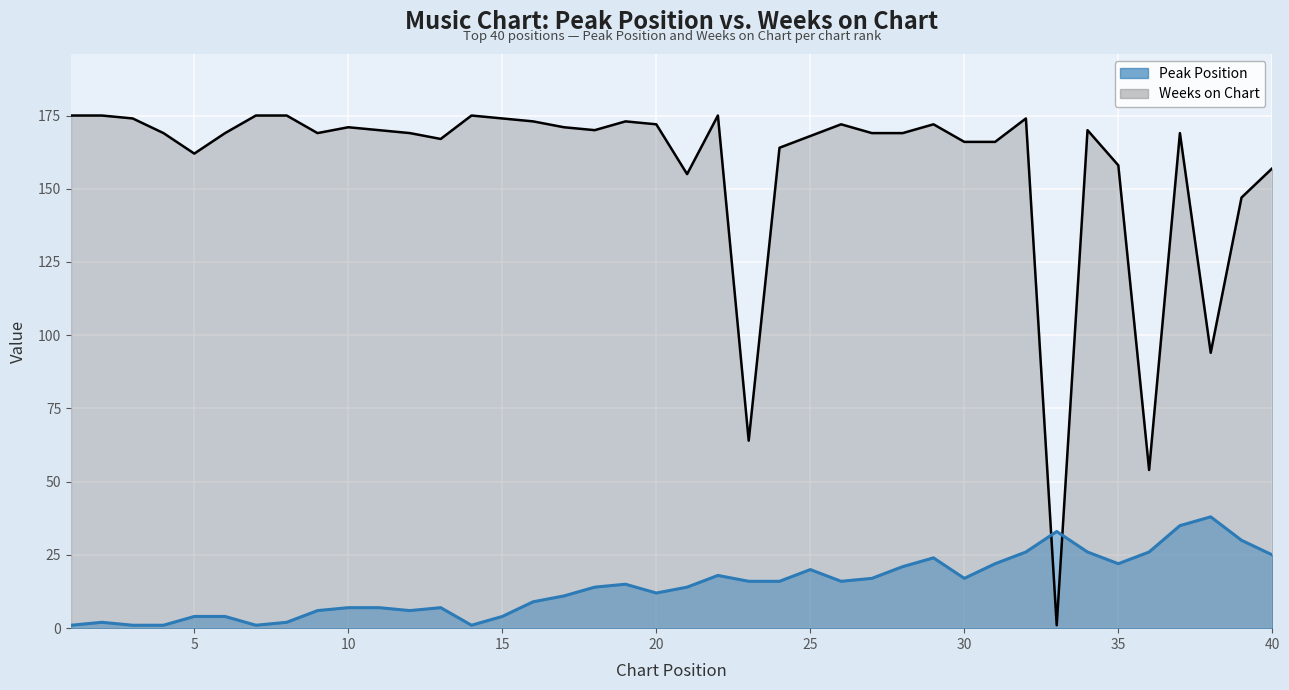

Which series changed the most between 32 and 34?

Weeks on Chart